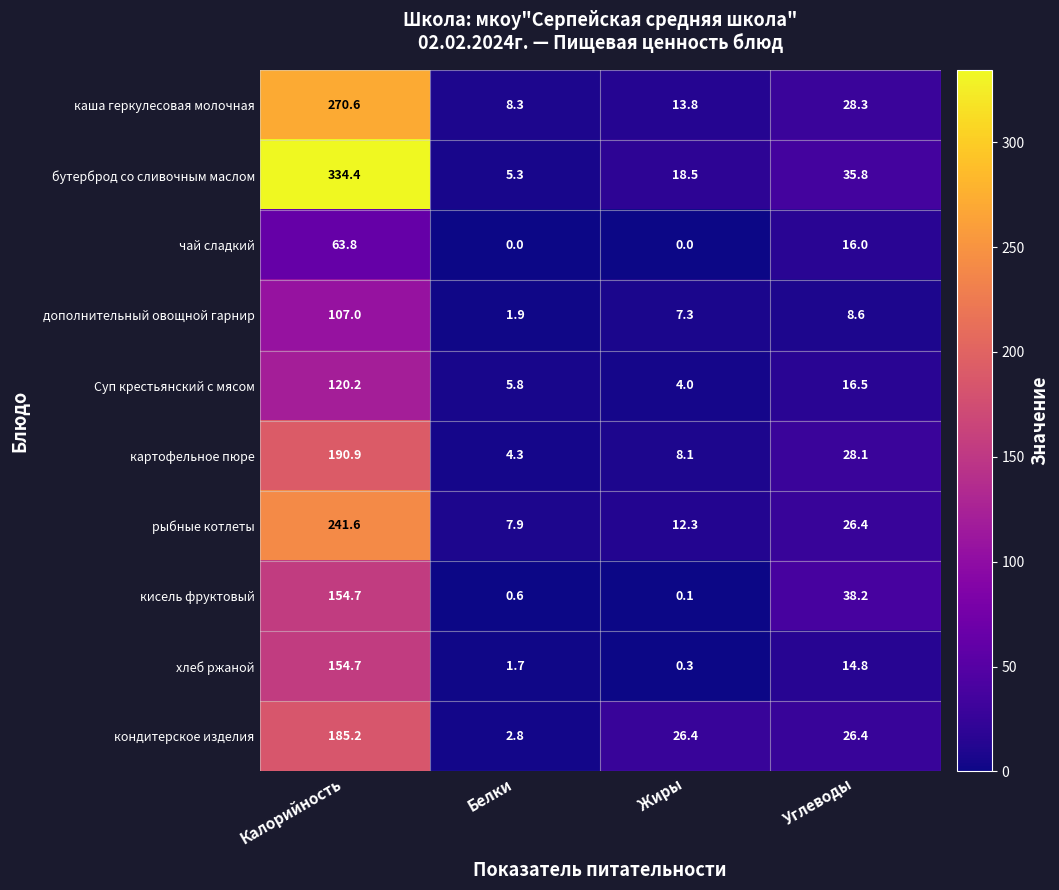

At which category is the sum across all series the highest?

Калорийность